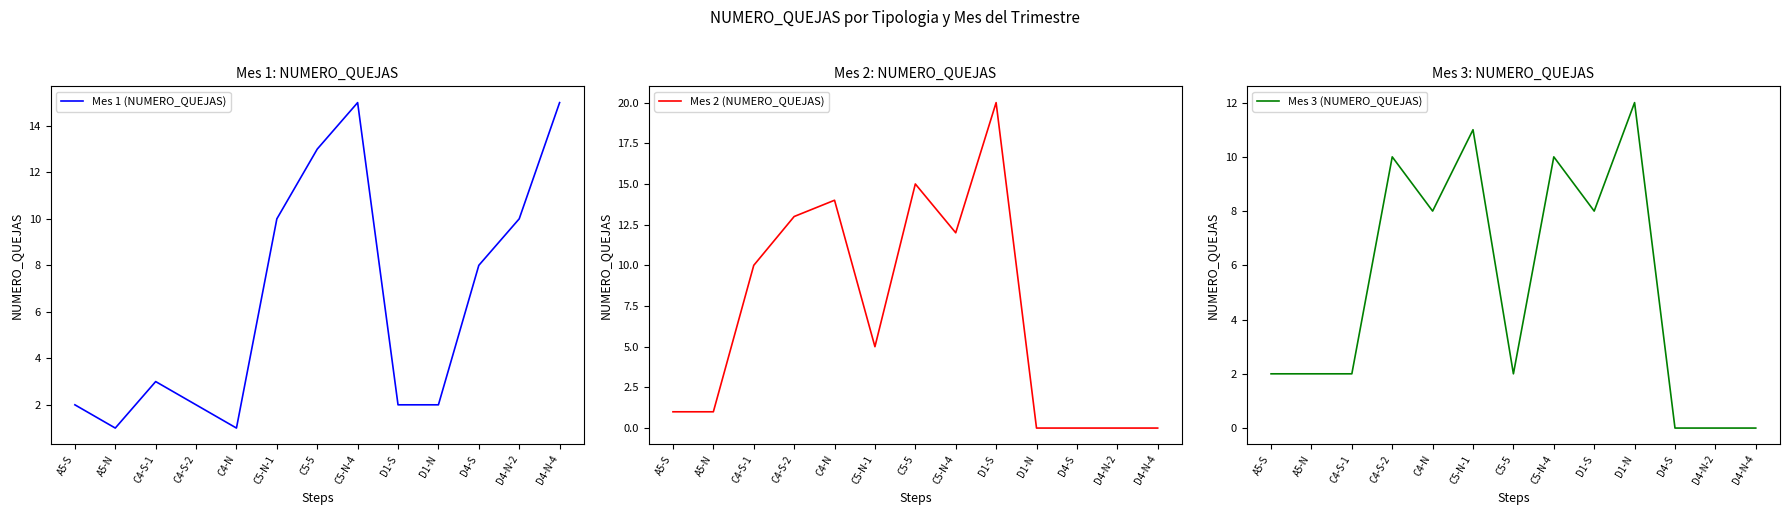

How many lines are shown in the chart?

3